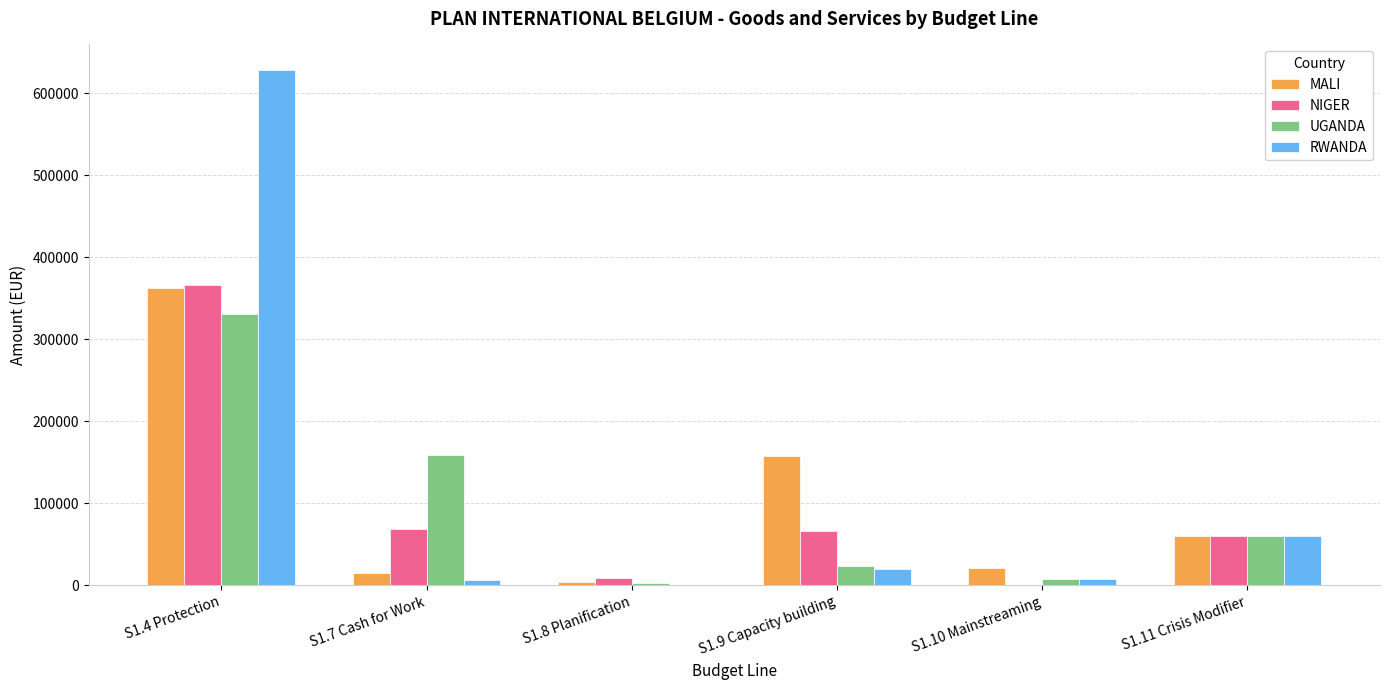

Is the value of RWANDA at S1.11 Crisis Modifier greater than the value of NIGER at S1.7 Cash for Work?

No